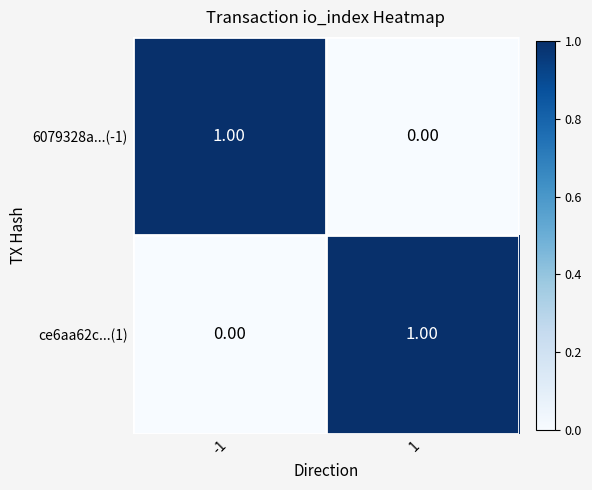

At -1, list the series in order from smallest to largest.

ce6aa62c...(1), 6079328a...(-1)